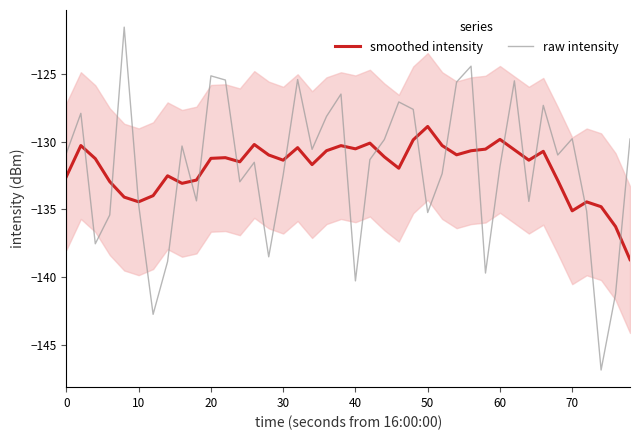

List the series in order of their peak value, lowest first.

smoothed intensity, raw intensity